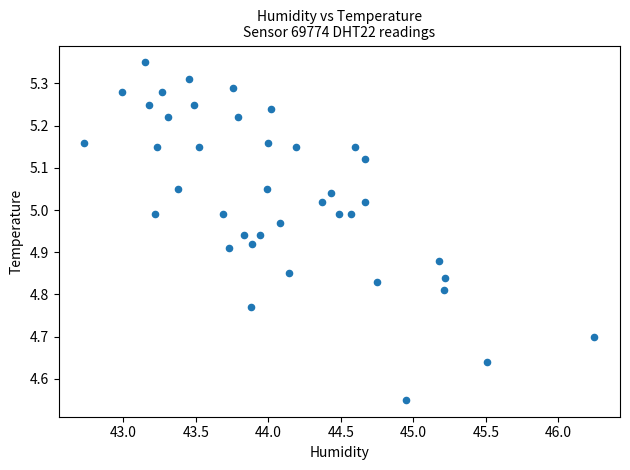

What is the range of Y values (max minus min)?

0.8